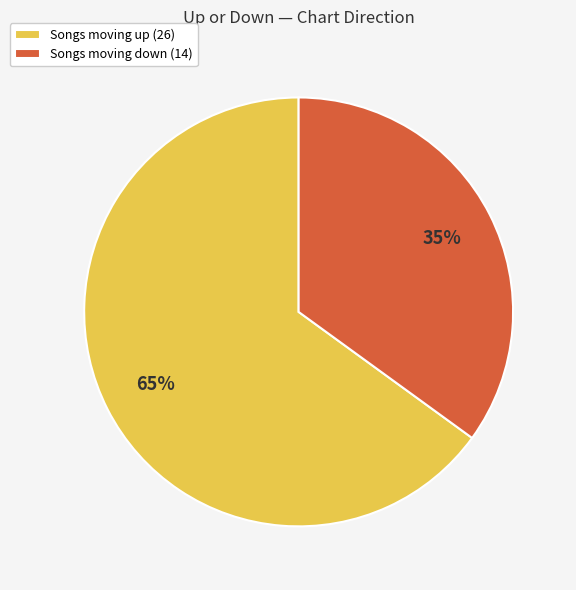

Between Songs moving up (26) and Songs moving down (14), which is larger?

Songs moving up (26)